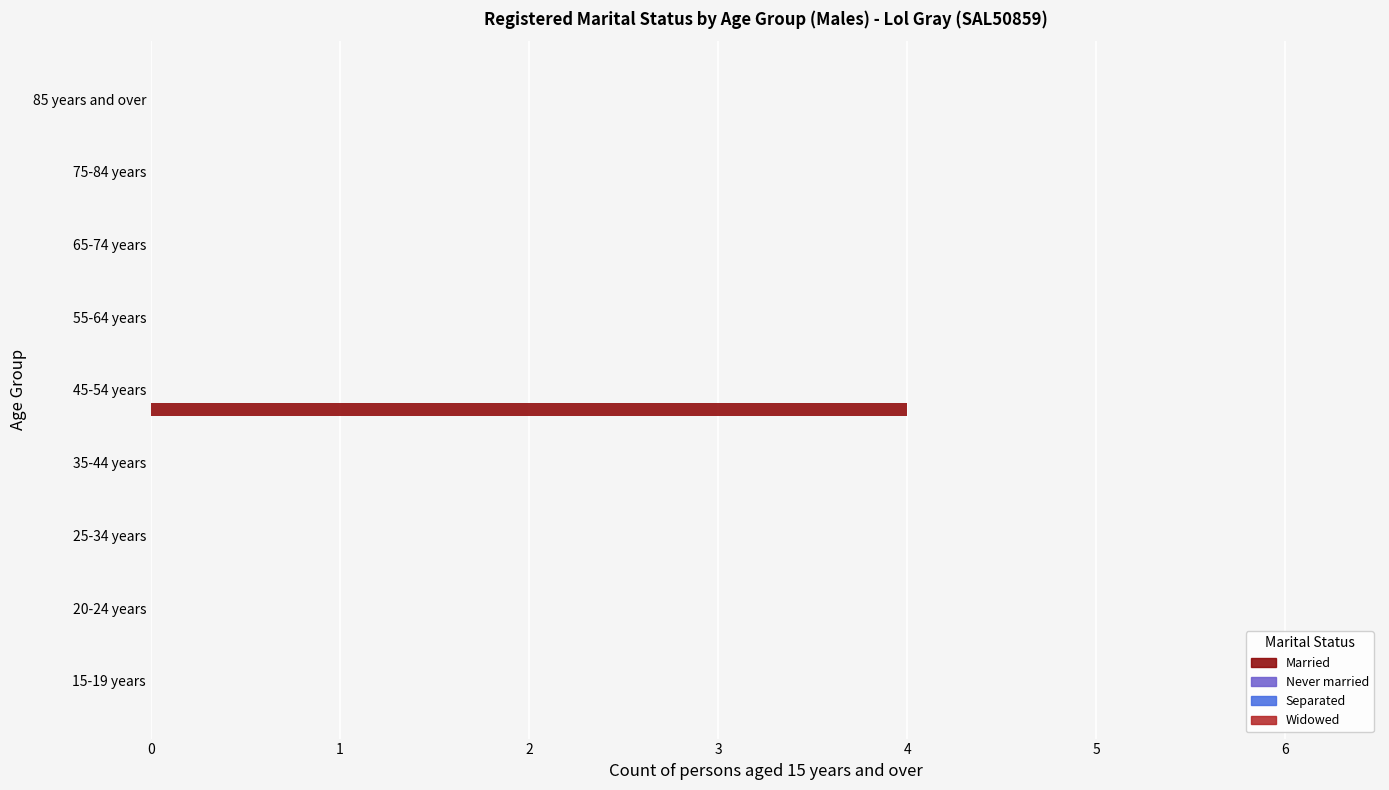

What is the greatest value displayed?

4